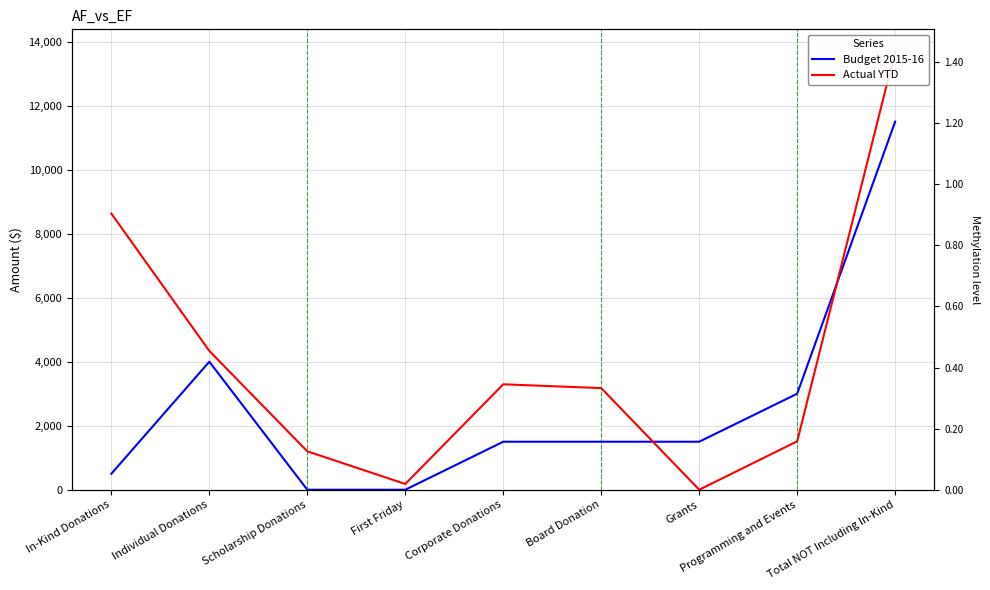

In Actual YTD, how many points are higher than both neighbors (excluding endpoints)?

1